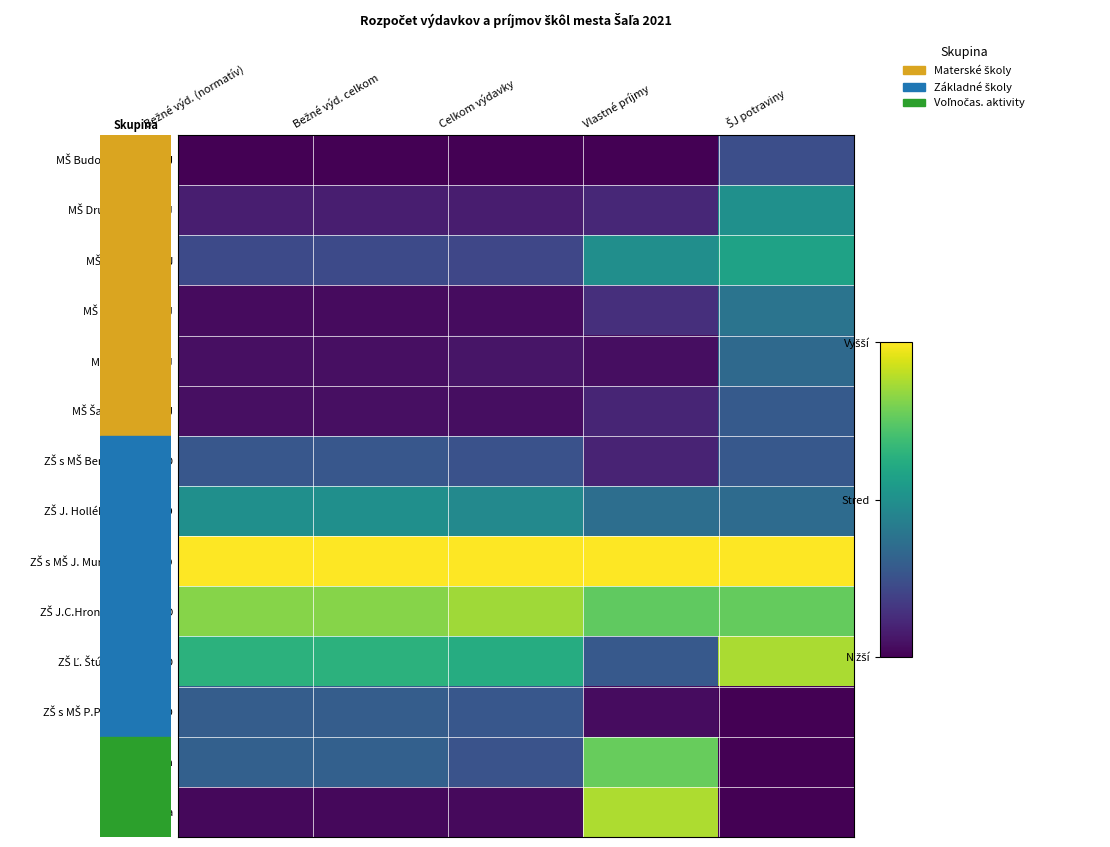

At how many categories does at least one series exceed 0?

5